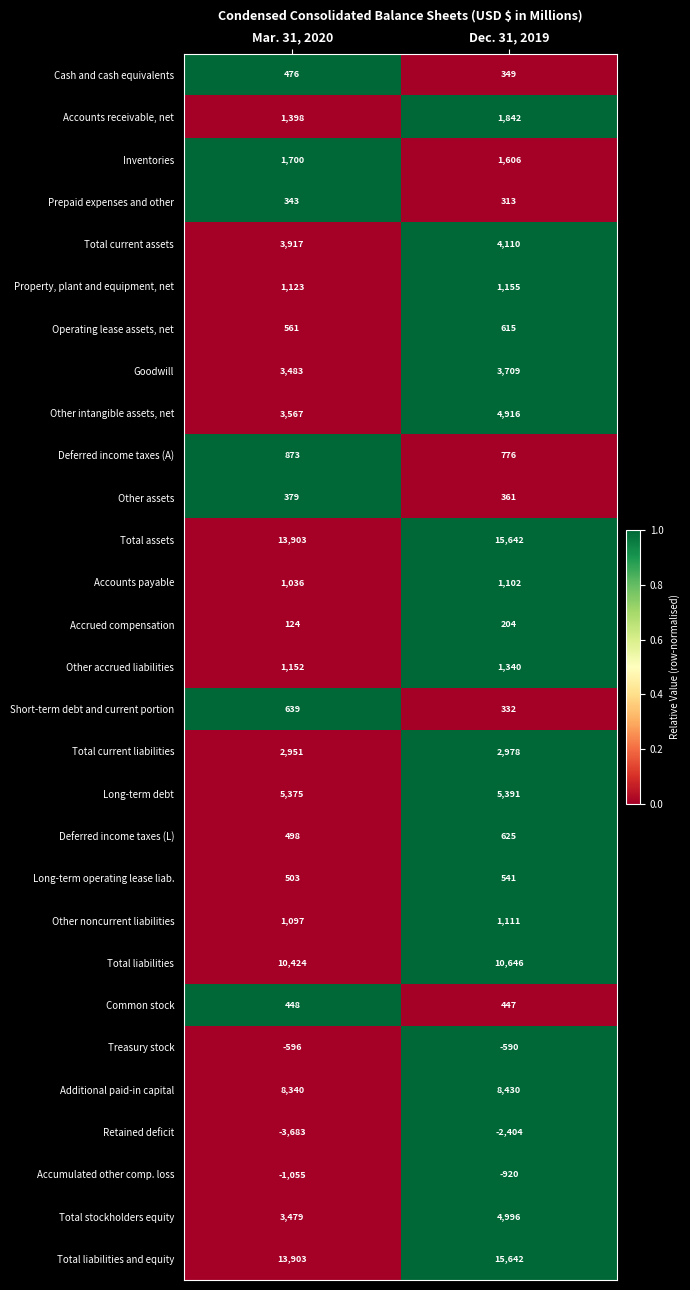

What is the smallest value displayed?

-3683